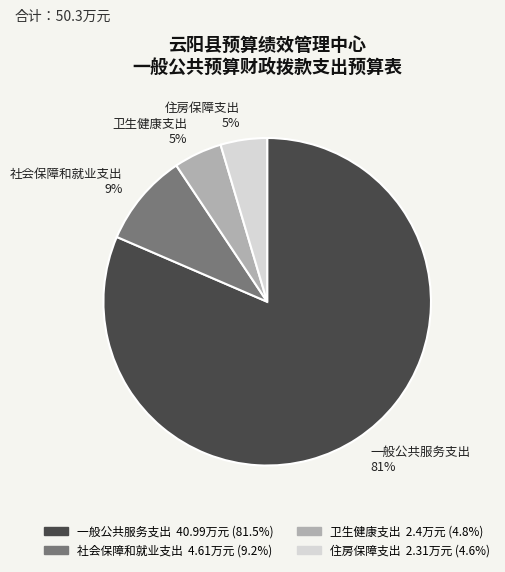

To the nearest percent, what is the average slice percentage?

25%